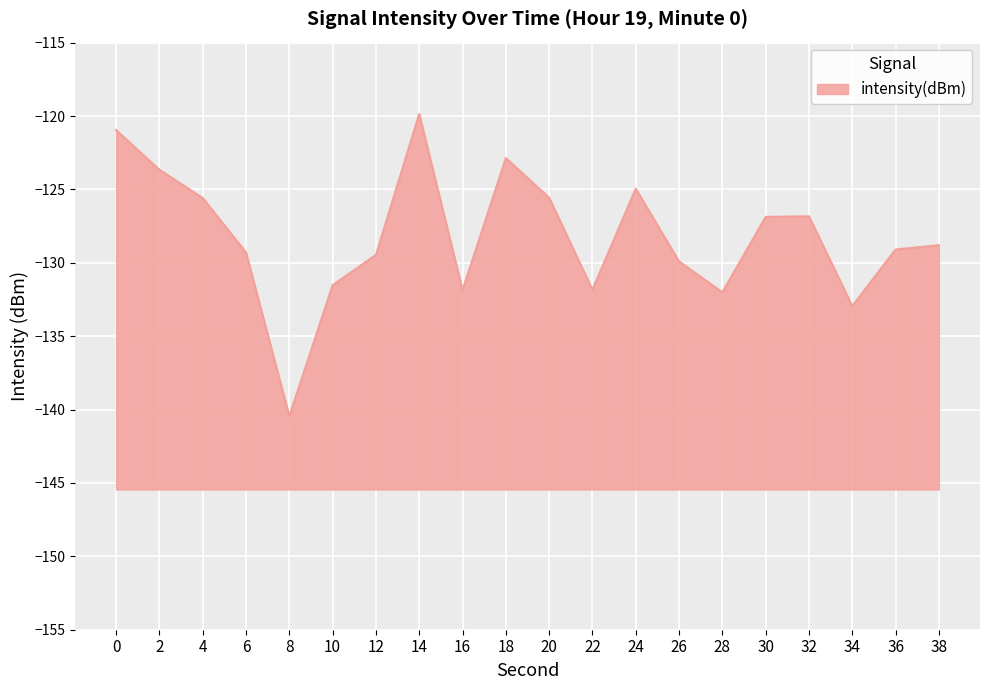

What is the difference between the second highest and second lowest values?

12.0